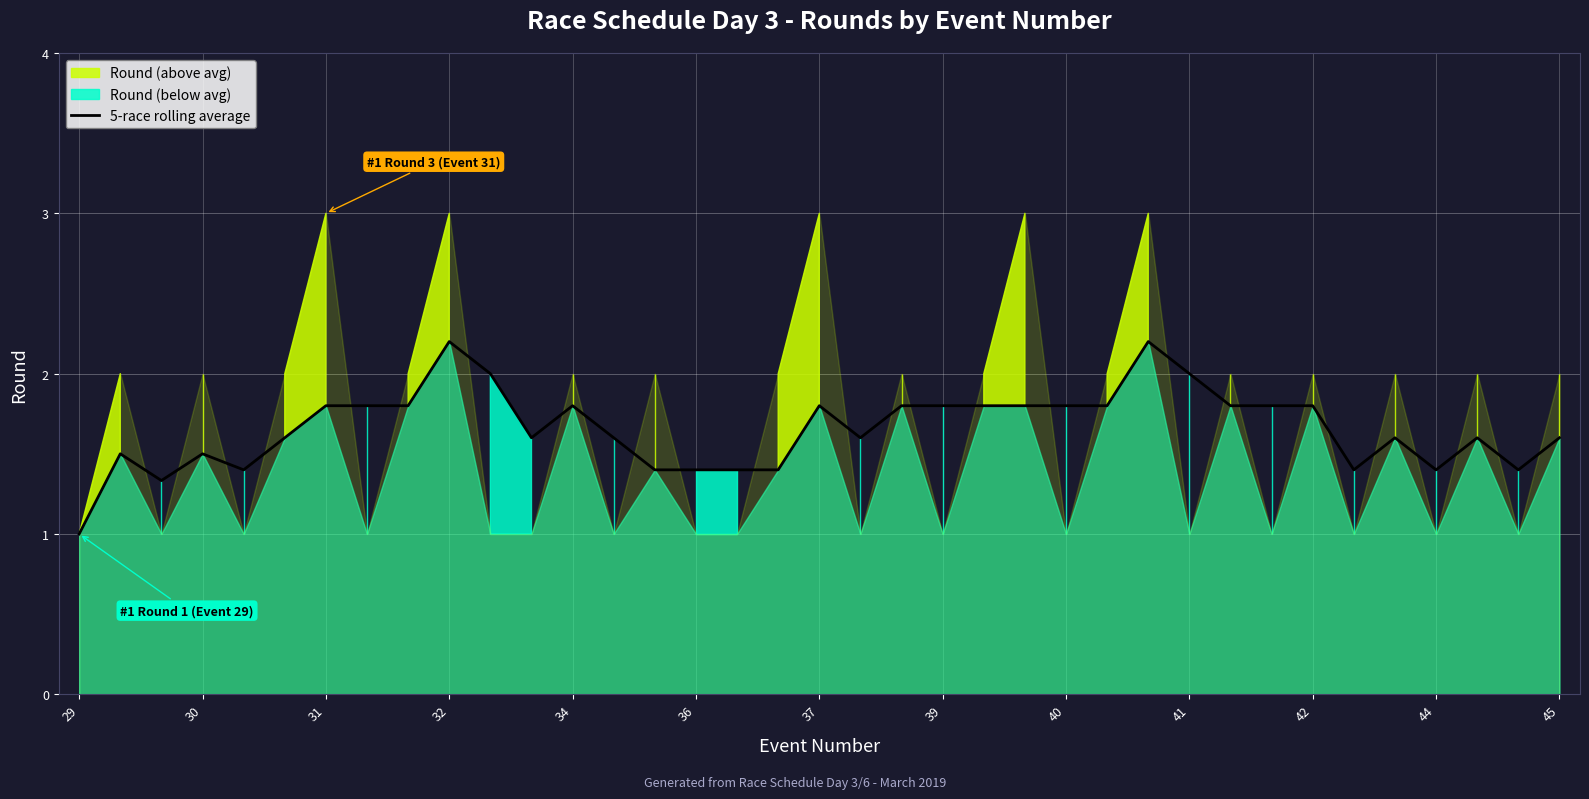

Is it true that 5-race rolling average equals 2.2 at 32?

True